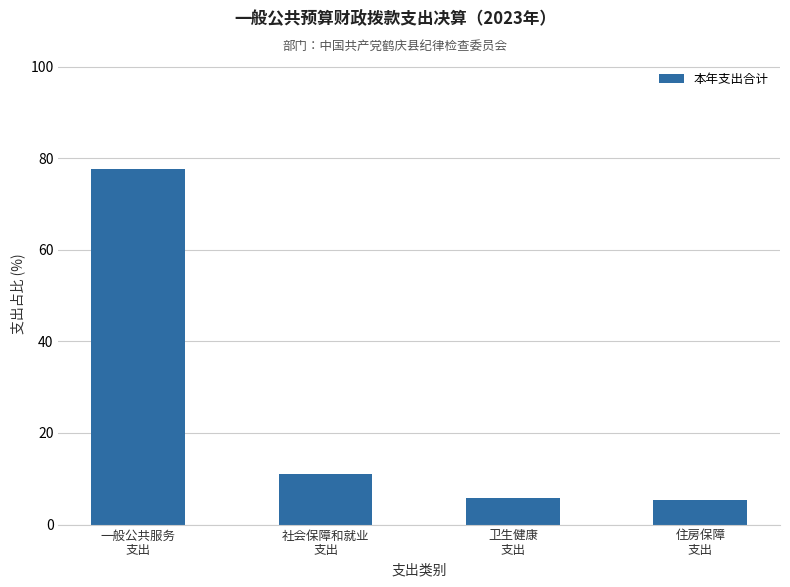

Is it true that the value at 住房保障
支出 is 5.5?

True